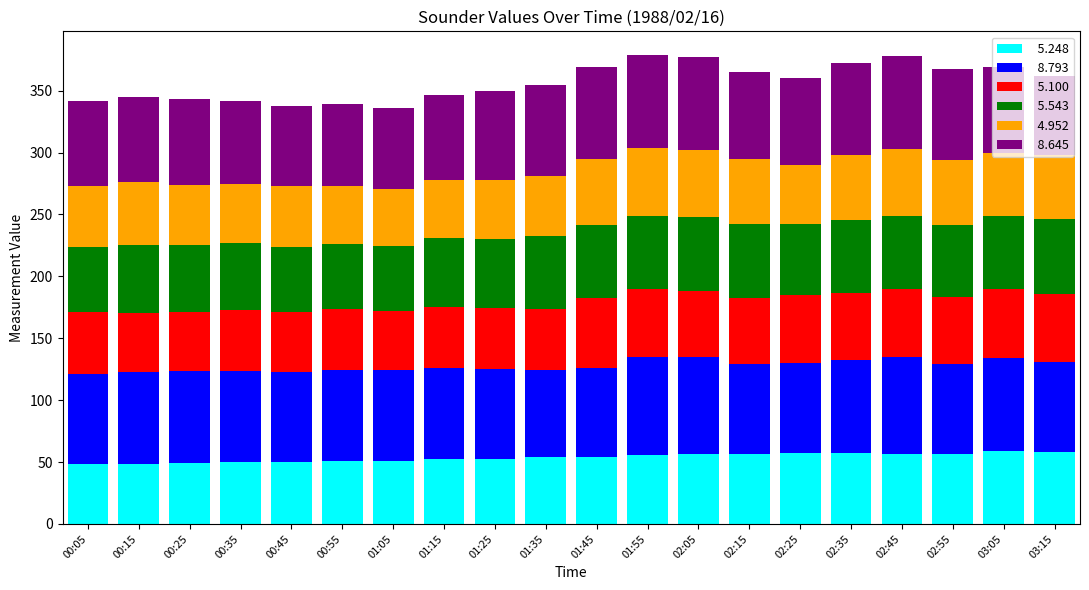

What is the total value across all series at 01:45?

369.2